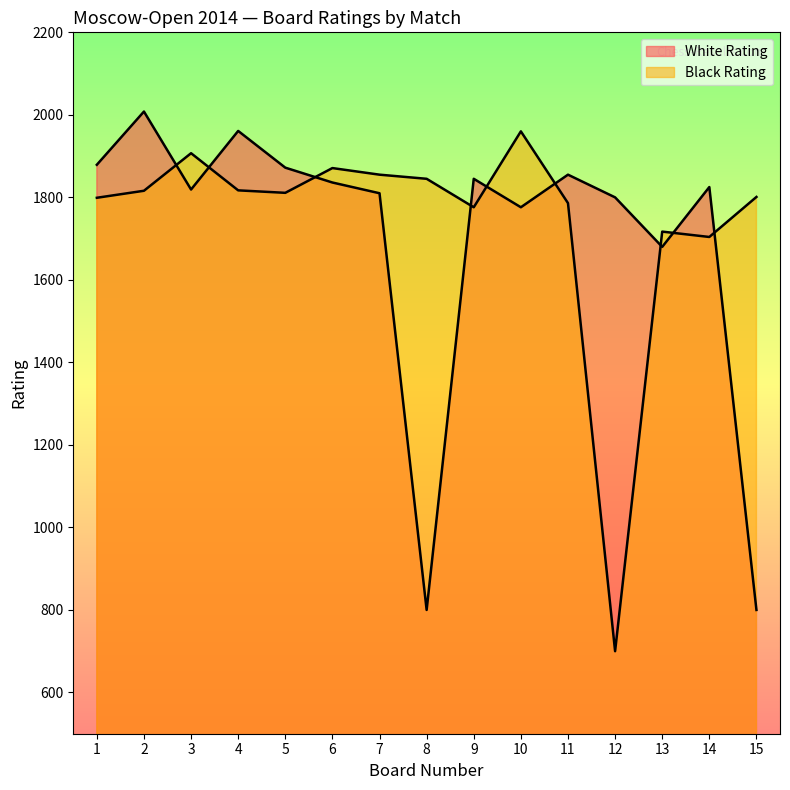

What is the difference between the Black Rating values at 11 and 1?

13